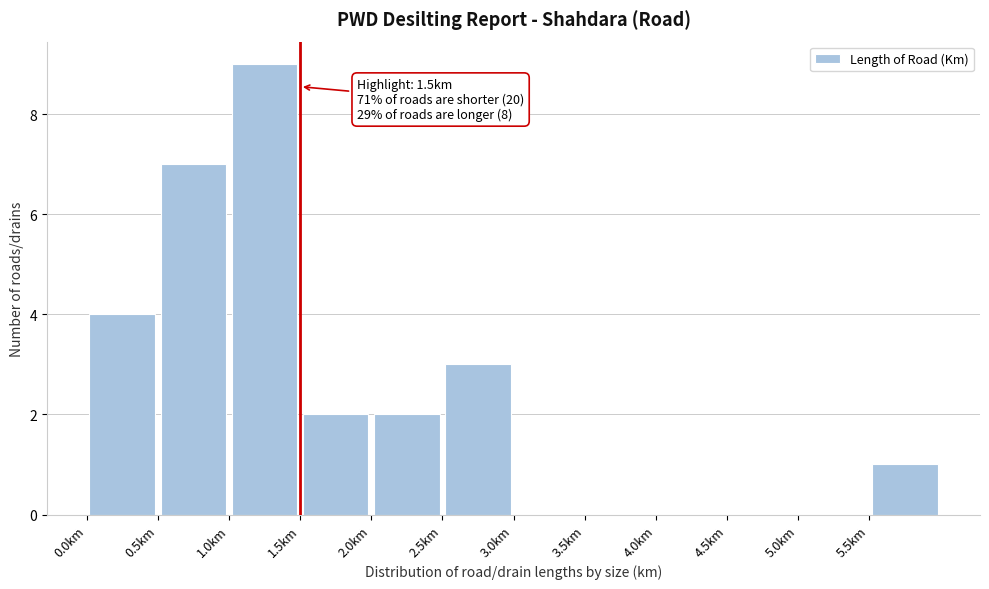

Which range on the x-axis has the tallest bar?

1.0 to 1.5